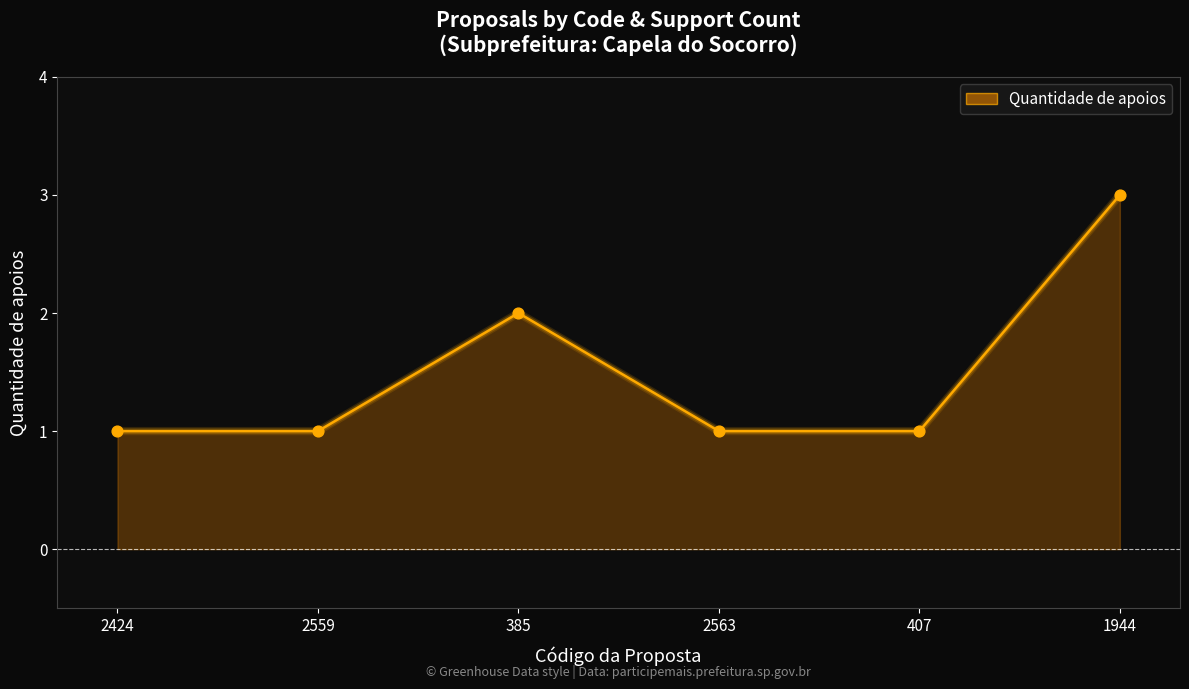

Approximately how many times larger is the value at 2563 compared to 385?

0.5